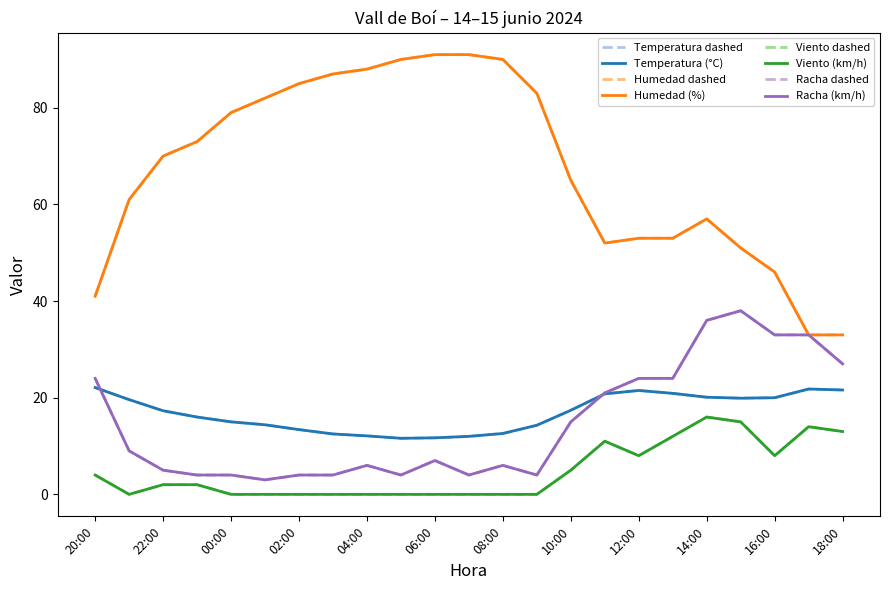

Reading left to right, what are all the values shown in this chart?

Temperatura (°C): 20:00=22.1	21:00=19.6	22:00=17.3	23:00=16.0	00:00=15.0	01:00=14.4	02:00=13.4	03:00=12.5	04:00=12.1	05:00=11.6	06:00=11.7	07:00=12.0	08:00=12.6	09:00=14.3	10:00=17.4	11:00=20.8	12:00=21.5	13:00=20.9	14:00=20.1	15:00=19.9	16:00=20.0	17:00=21.8	18:00=21.6
Humedad (%): 20:00=41.0	21:00=61.0	22:00=70.0	23:00=73.0	00:00=79.0	01:00=82.0	02:00=85.0	03:00=87.0	04:00=88.0	05:00=90.0	06:00=91.0	07:00=91.0	08:00=90.0	09:00=83.0	10:00=65.0	11:00=52.0	12:00=53.0	13:00=53.0	14:00=57.0	15:00=51.0	16:00=46.0	17:00=33.0	18:00=33.0
Velocidad del viento (km/h): 20:00=4.0	21:00=0.0	22:00=2.0	23:00=2.0	00:00=0.0	01:00=0.0	02:00=0.0	03:00=0.0	04:00=0.0	05:00=0.0	06:00=0.0	07:00=0.0	08:00=0.0	09:00=0.0	10:00=5.0	11:00=11.0	12:00=8.0	13:00=12.0	14:00=16.0	15:00=15.0	16:00=8.0	17:00=14.0	18:00=13.0
Racha (km/h): 20:00=24.0	21:00=9.0	22:00=5.0	23:00=4.0	00:00=4.0	01:00=3.0	02:00=4.0	03:00=4.0	04:00=6.0	05:00=4.0	06:00=7.0	07:00=4.0	08:00=6.0	09:00=4.0	10:00=15.0	11:00=21.0	12:00=24.0	13:00=24.0	14:00=36.0	15:00=38.0	16:00=33.0	17:00=33.0	18:00=27.0